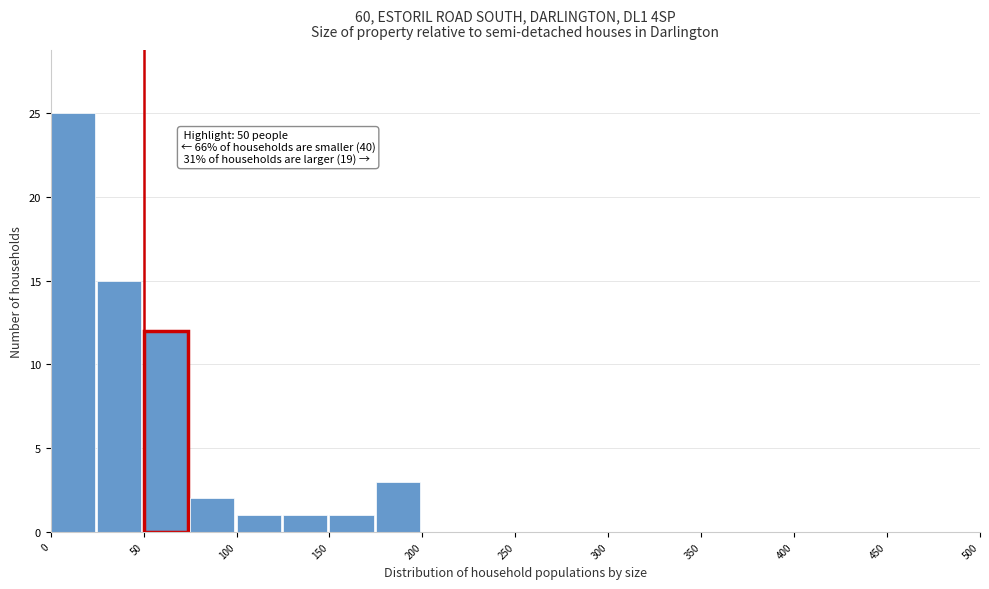

Over which range of the x-axis is the bar tallest?

0 to 25